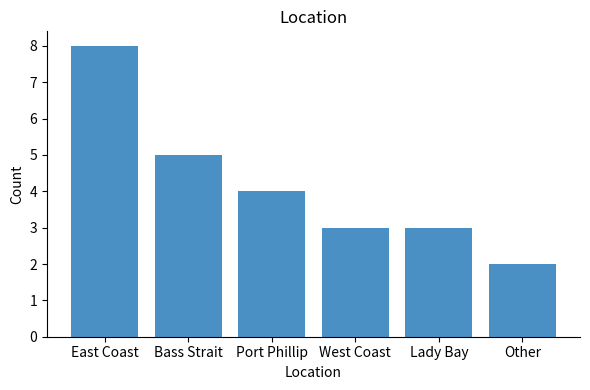

How many bars are there in total?

6